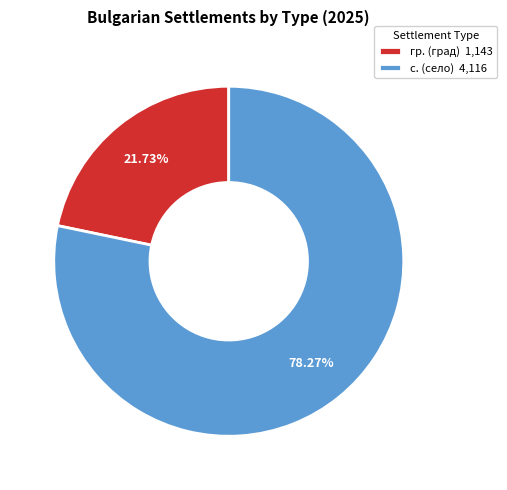

Count the number of slices in the pie.

2